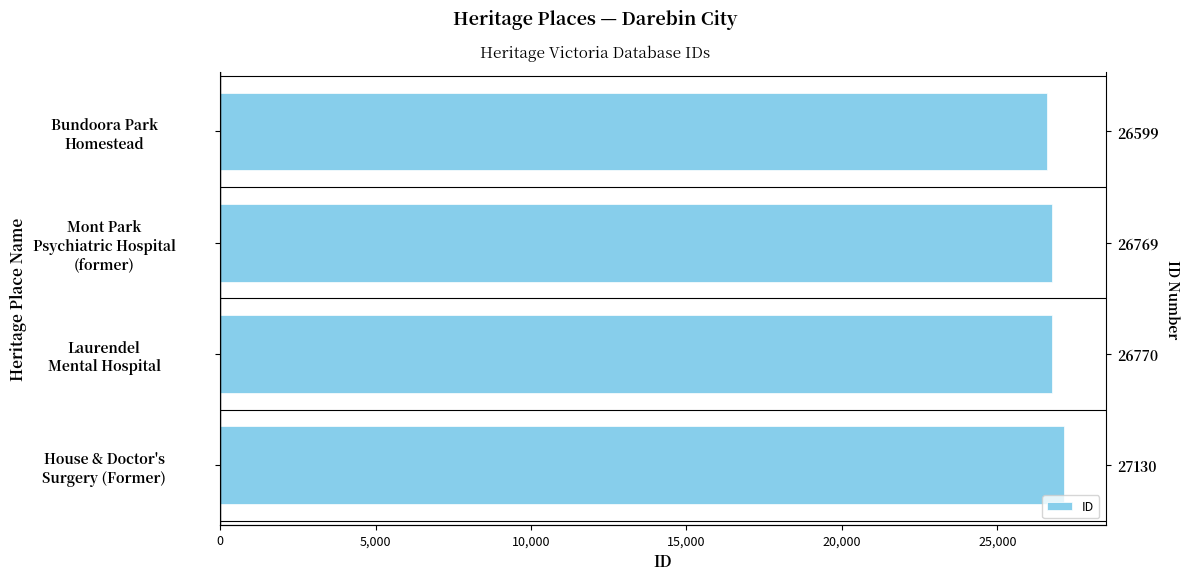

What is the difference between the maximum and second lowest values?

361